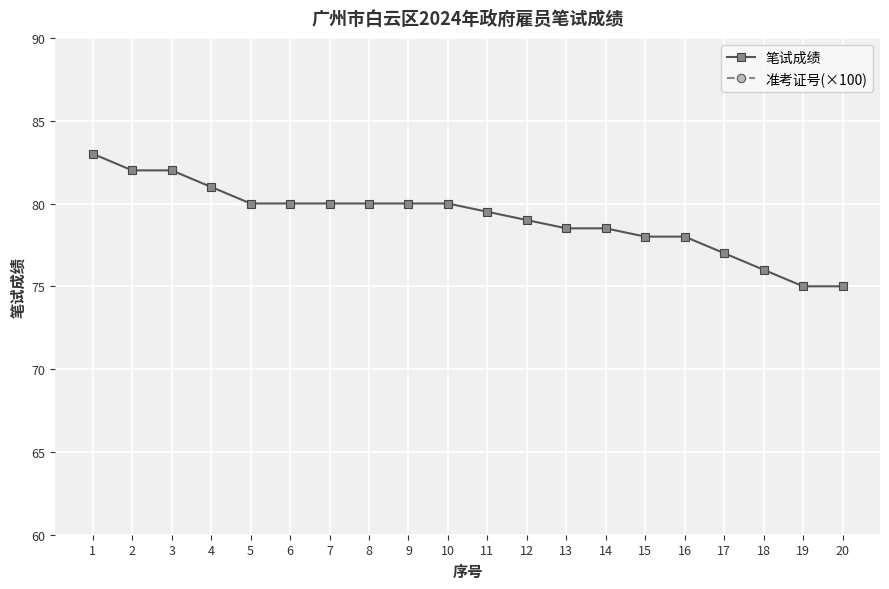

Where does the 准考证号(×100) series first go above 21?

1